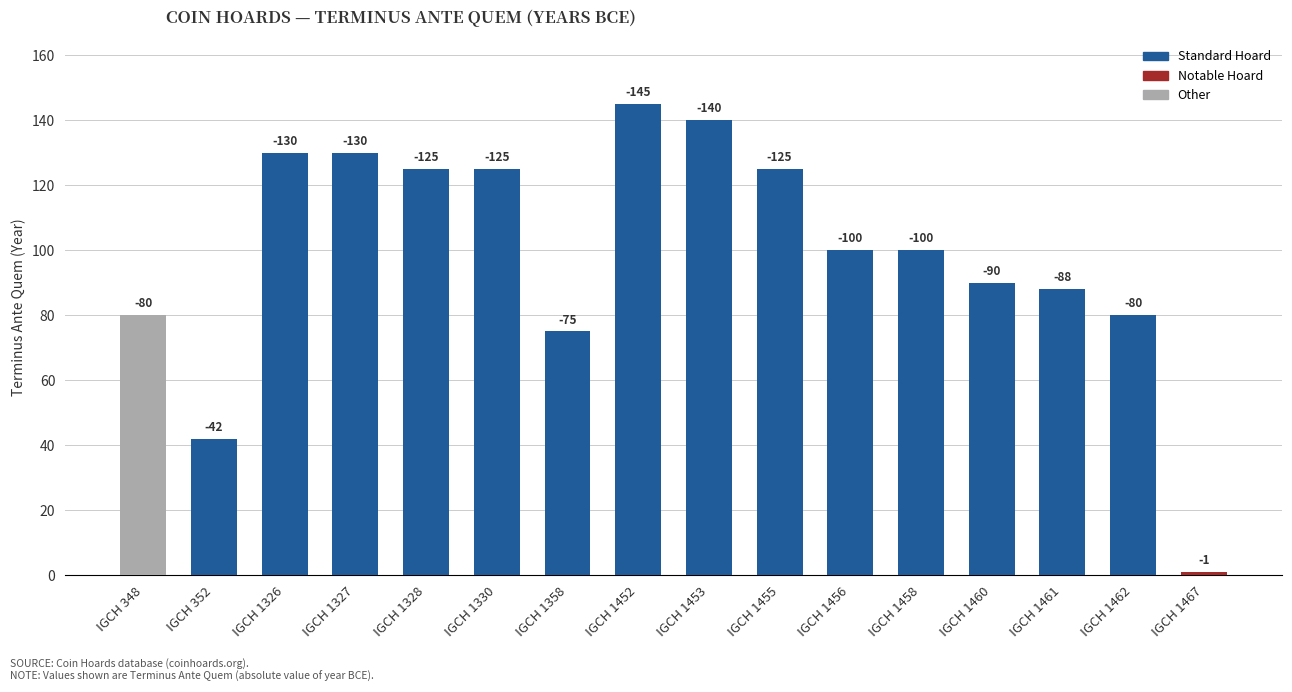

Are the bars grouped side by side (vs. stacked)?

No